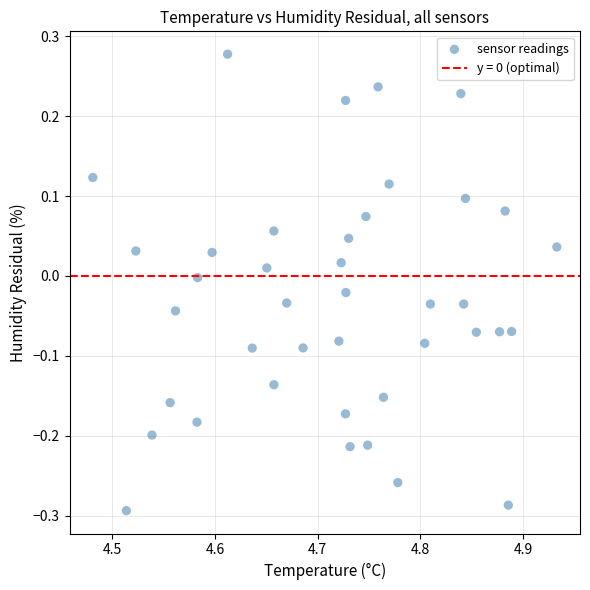

What is the range of Y values (max minus min)?

0.6